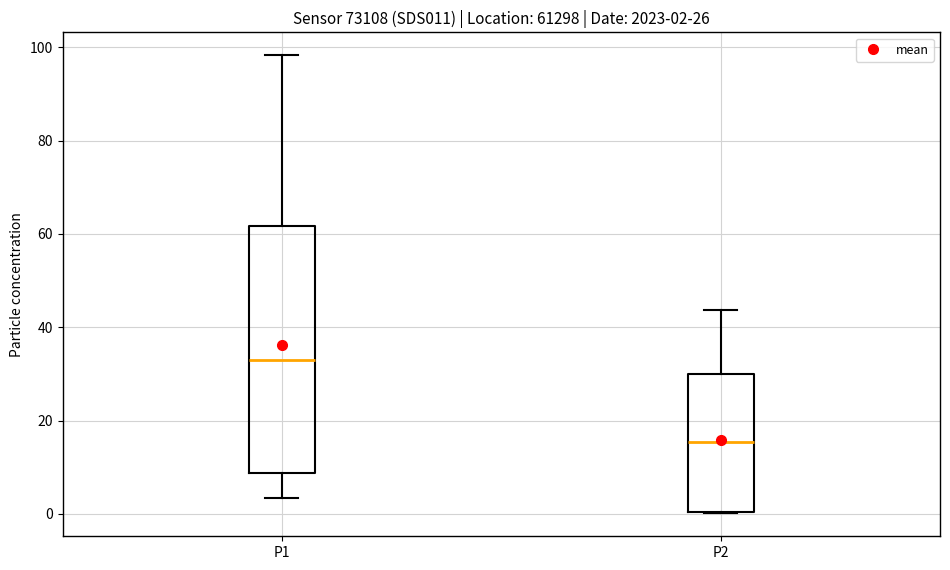

Which box is the tallest, from its lower edge to its upper edge?

P1